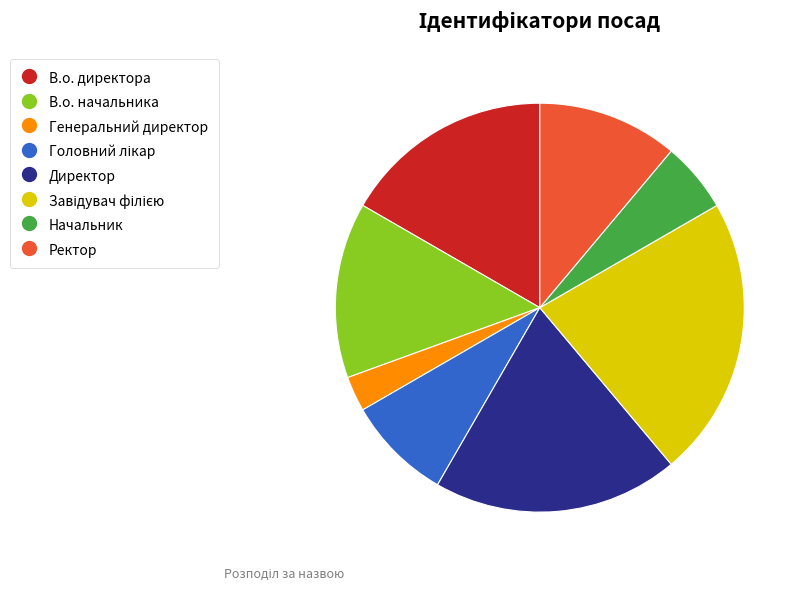

Count the number of slices in the pie.

8